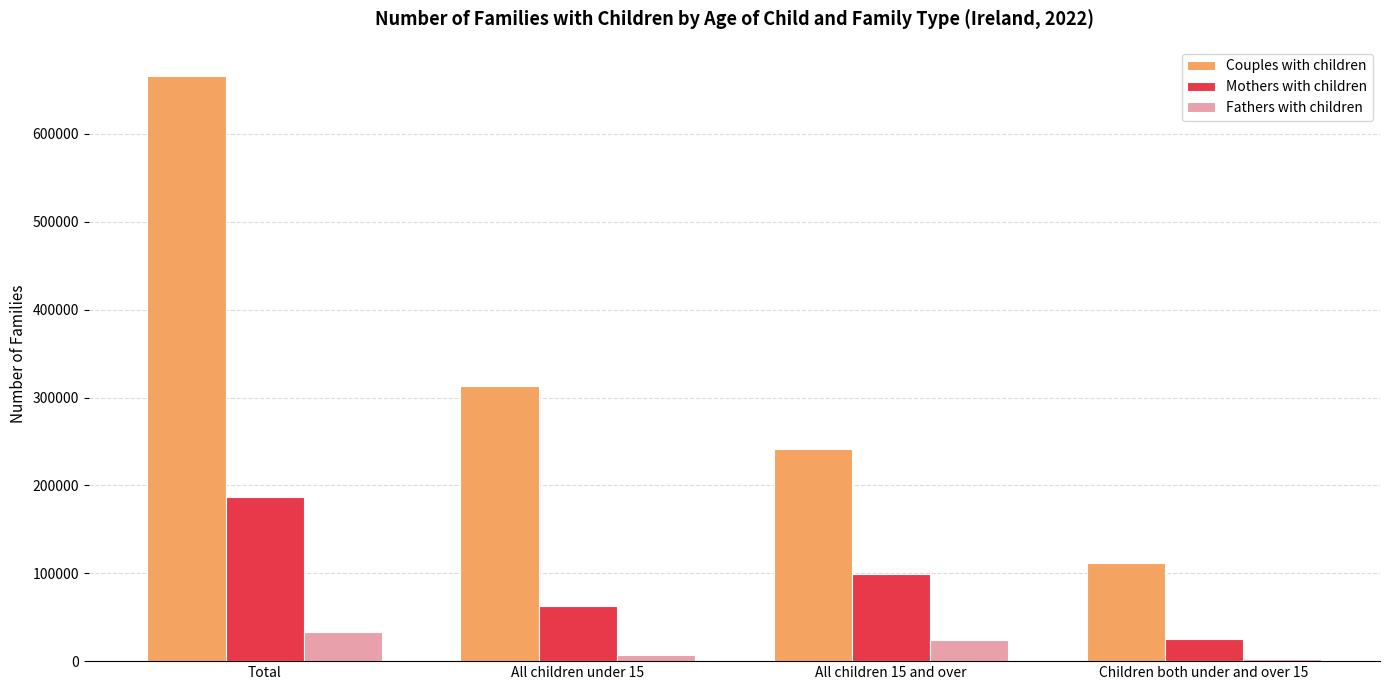

What is the value of the Couples with children bar at the 2nd from the left?

312892